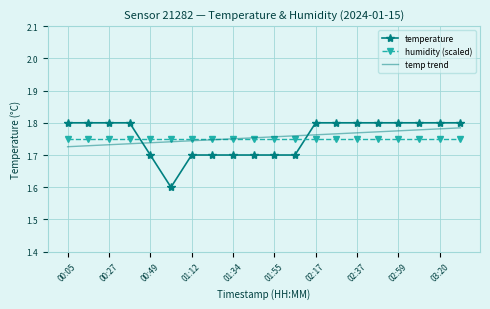

After their last crossing, which series has the higher values: temperature or temp trend?

temperature